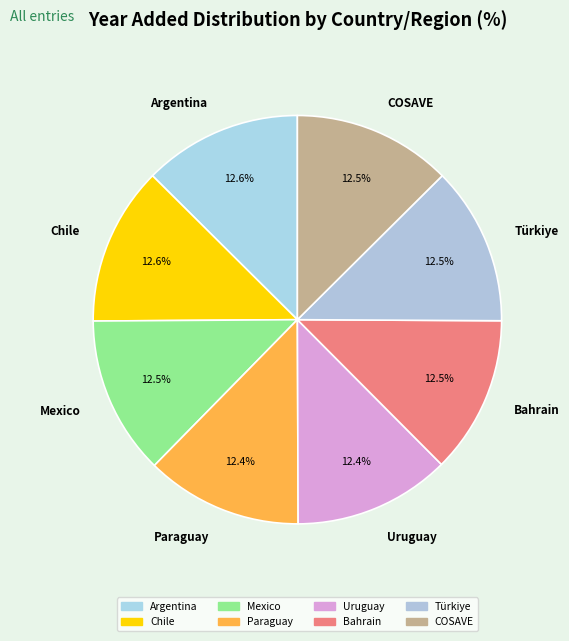

Does Uruguay represent more than half of the total?

No